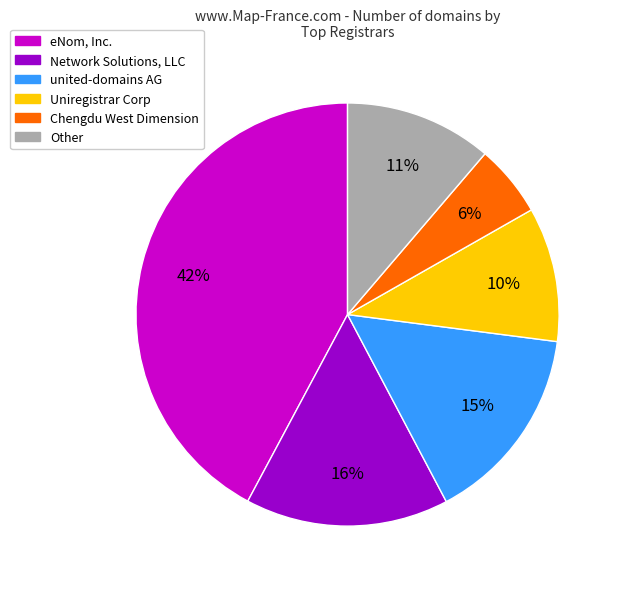

To the nearest percent, what is the average slice percentage?

17%